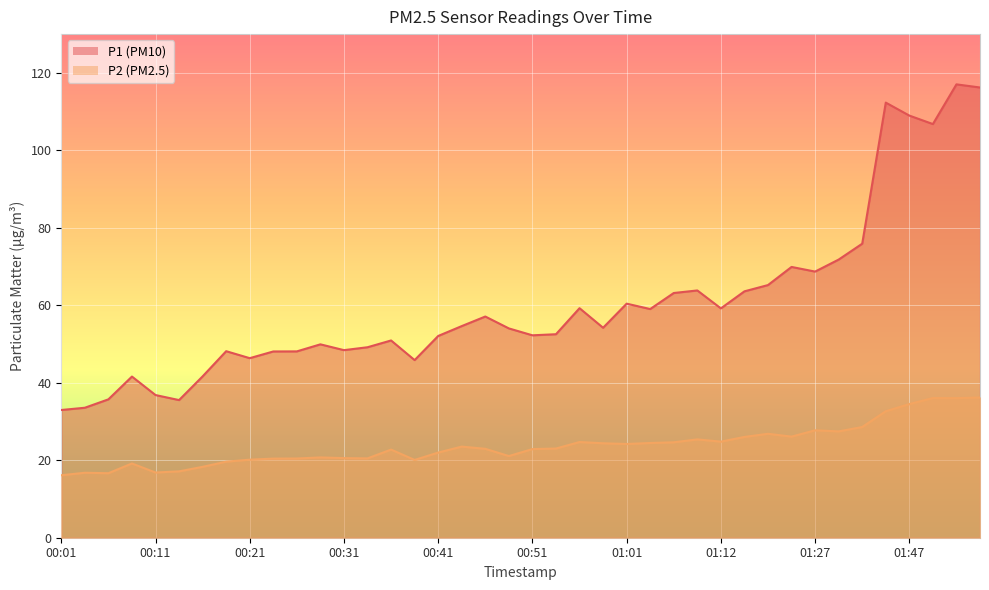

Between 01:12 and 00:21, which is larger?

01:12